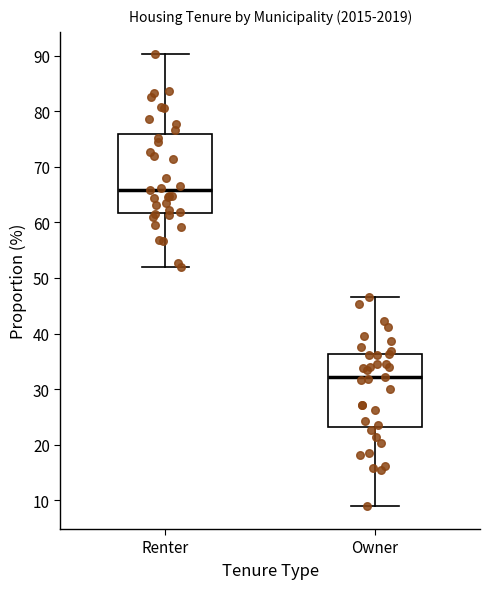

Comparing the boxes themselves (not the whiskers), which one is the tallest?

Renter